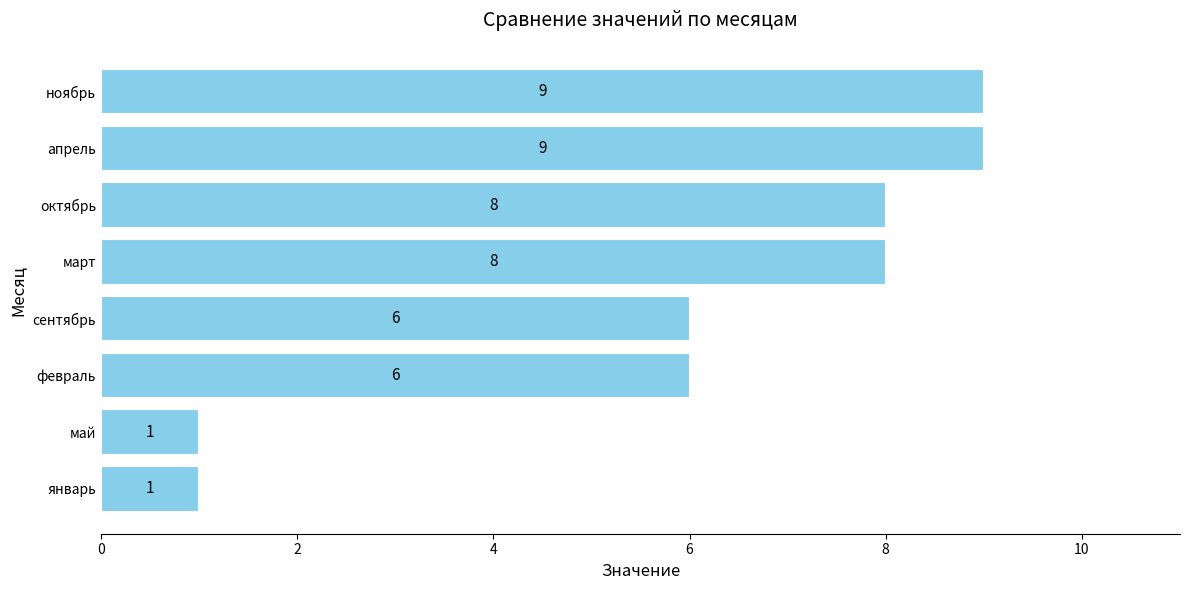

The value at ноябрь is 9. True or false?

True